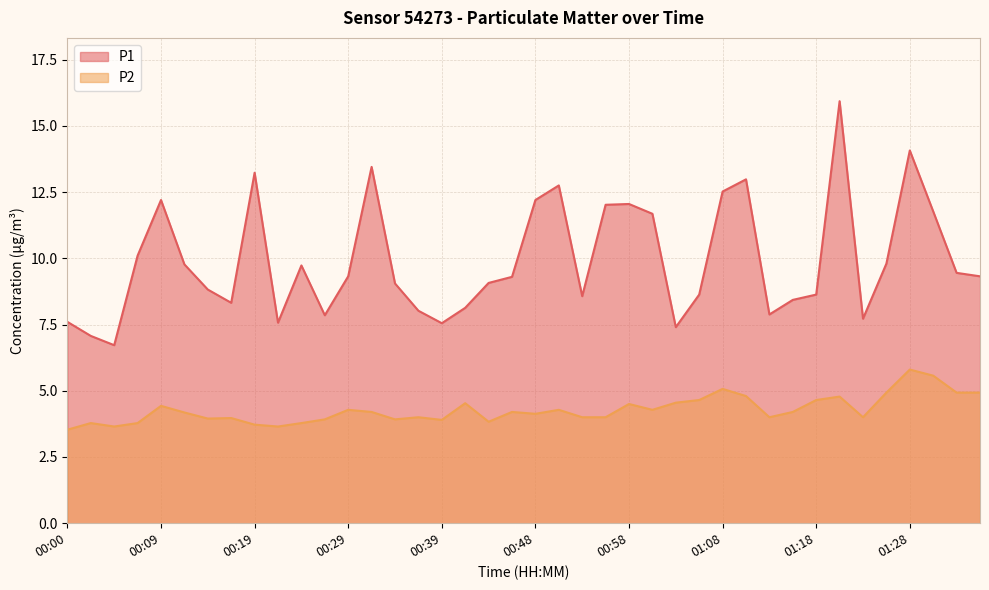

Between 01:23 and 01:28, which is larger?

01:28